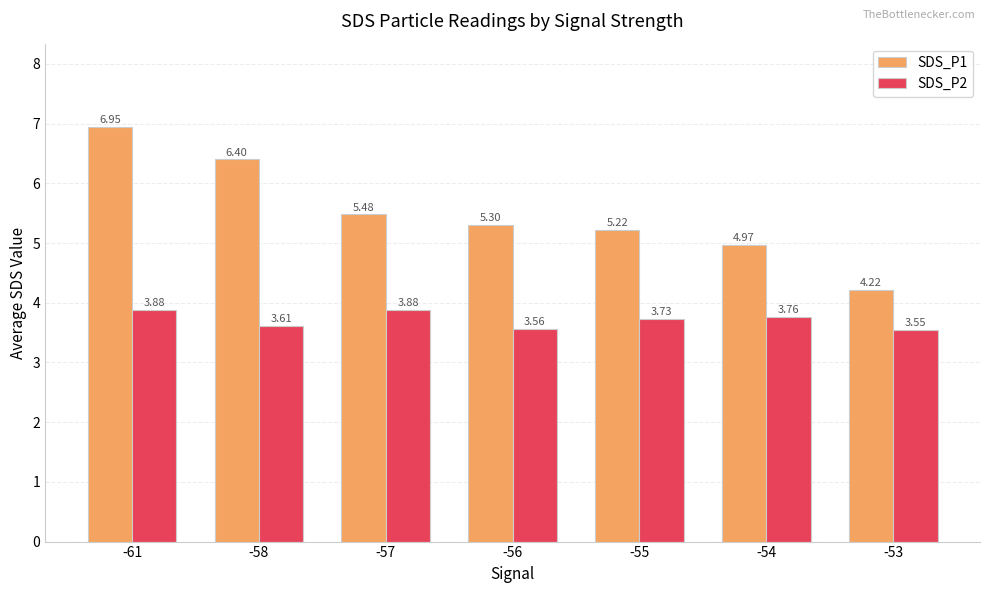

Which series changed the most between -55 and -53?

SDS_P1